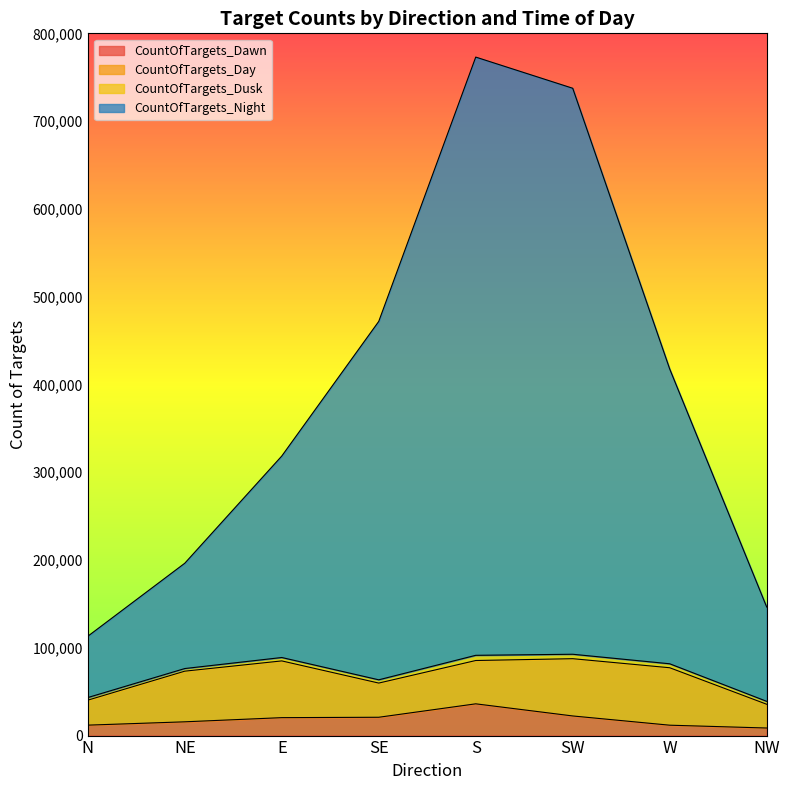

What is the difference between the second highest and second lowest values in the CountOfTargets_Dawn series?

10521